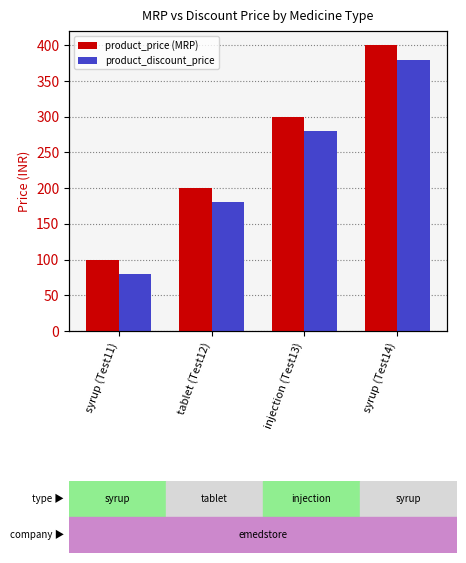

What is the total value across all series at tablet (Test12)?

380